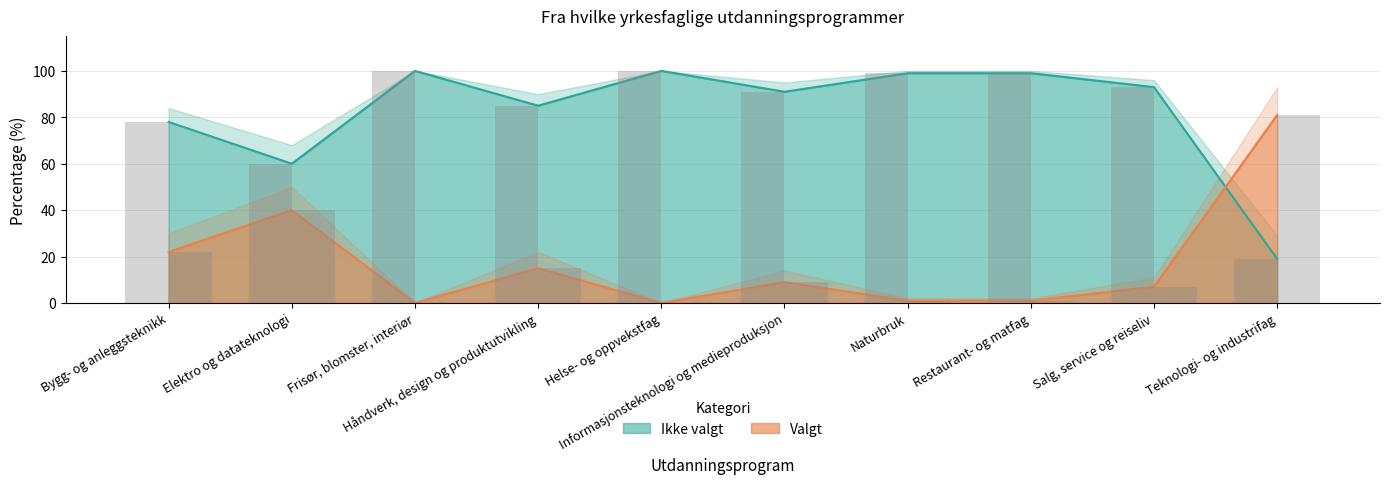

What is the value of the Valgt bar at the 1st from the left?

78